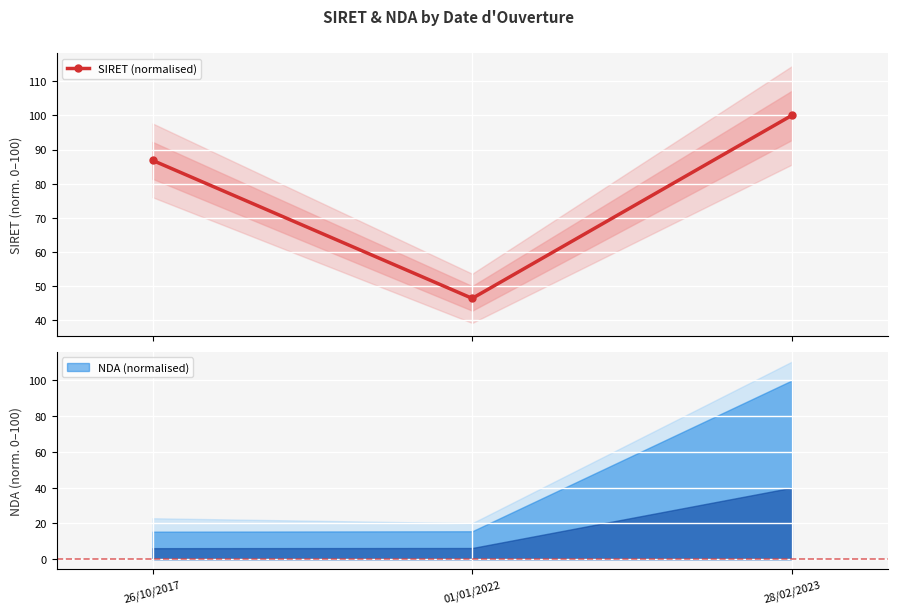

The value at 26/10/2017 is 22.3. True or false?

False